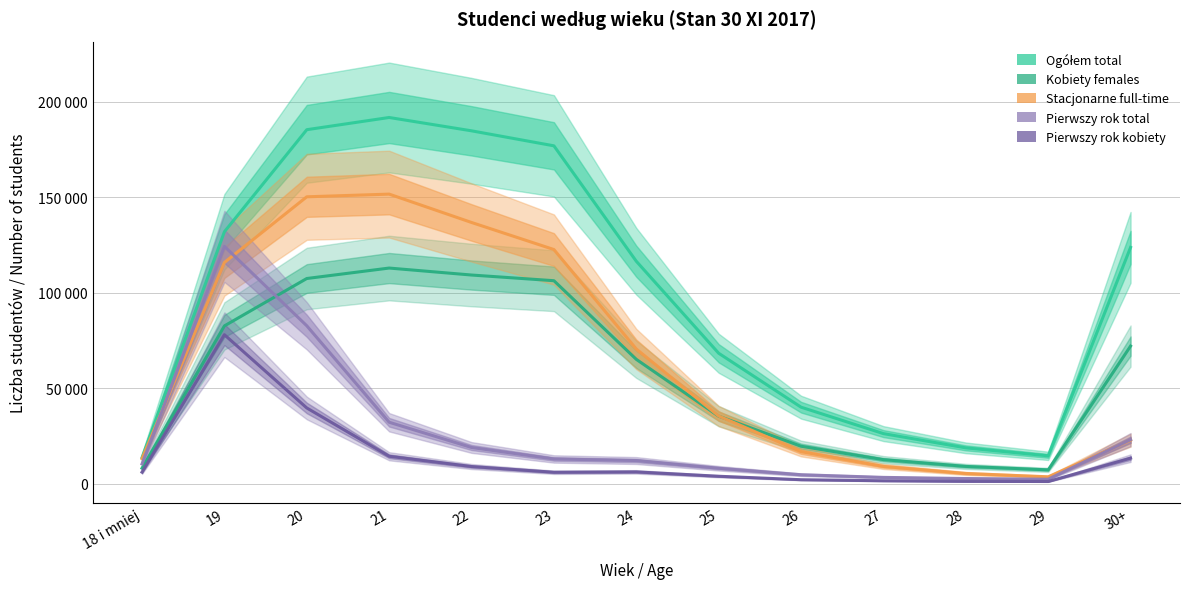

At which category does Pierwszy rok total reach its first local peak?

19